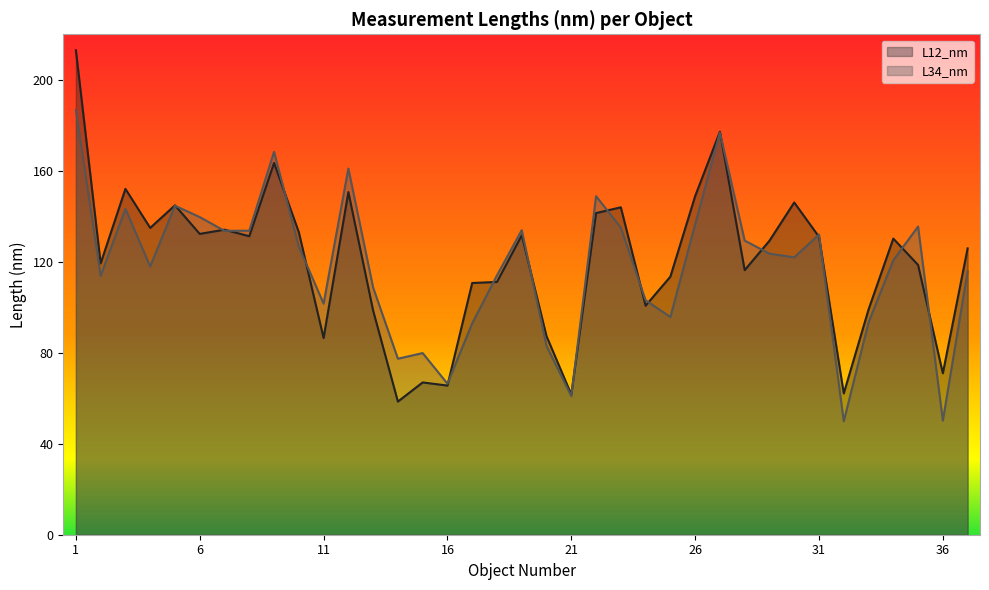

Does the chart have visible grid lines?

No